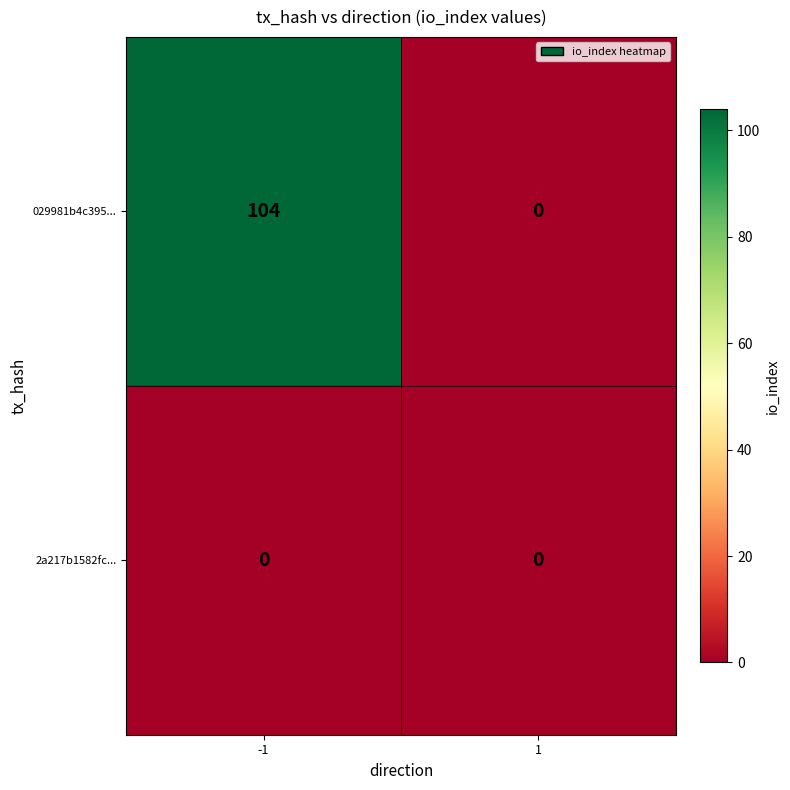

What is the maximum value shown in the chart?

104